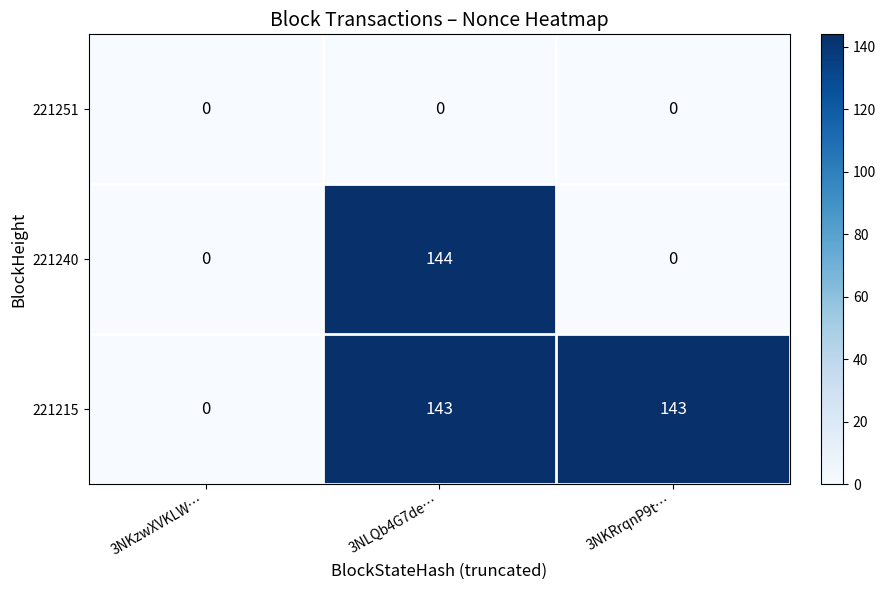

What is the difference between the 221215 values at 3NLQb4G7de… and 3NKzwXVKLW…?

143